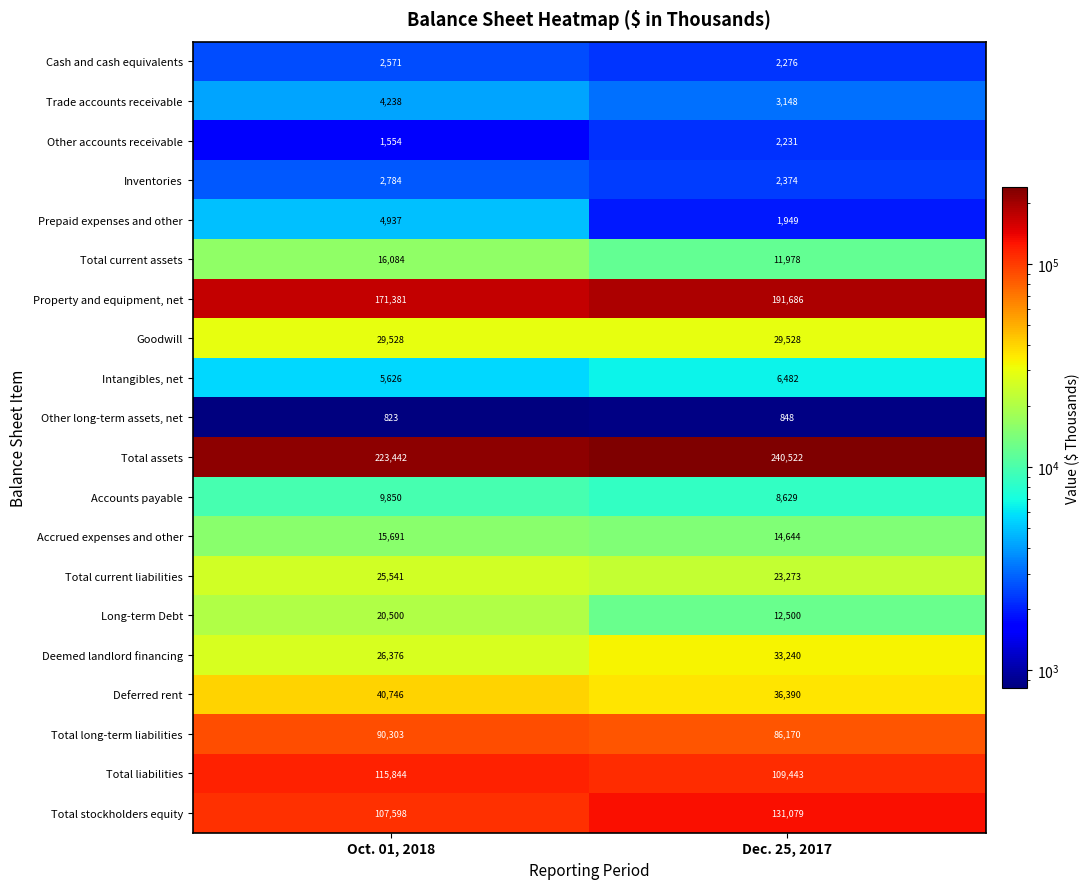

The Other long-term assets, net series shows 848 at Dec. 25, 2017. True or false?

True